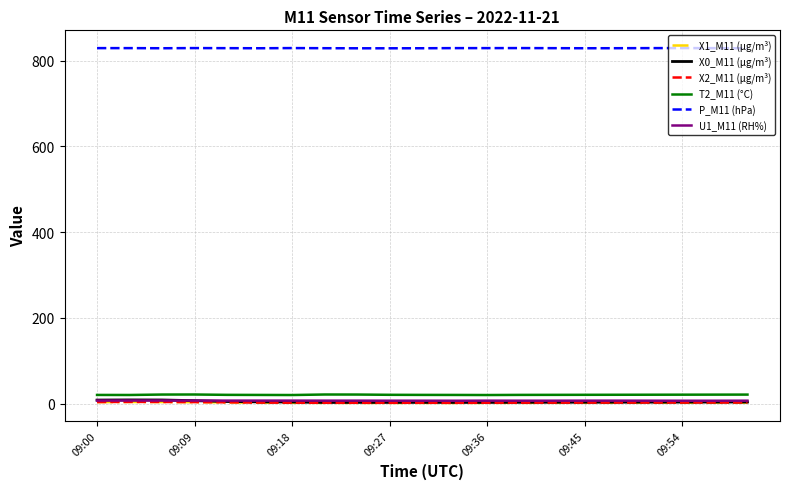

What are all the series names shown in the legend?

X1_M11 (μg/m³), X0_M11 (μg/m³), X2_M11 (μg/m³), T2_M11 (°C), P_M11 (hPa), U1_M11 (RH%)